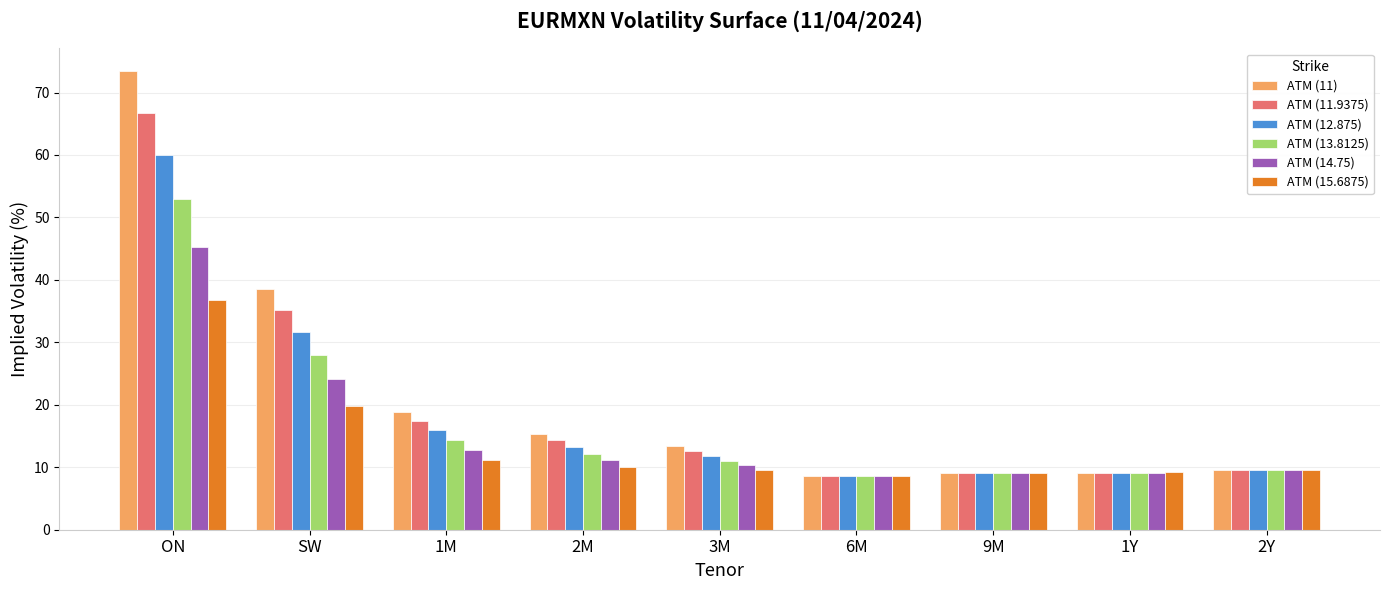

Which category has the highest value across all series?

ON